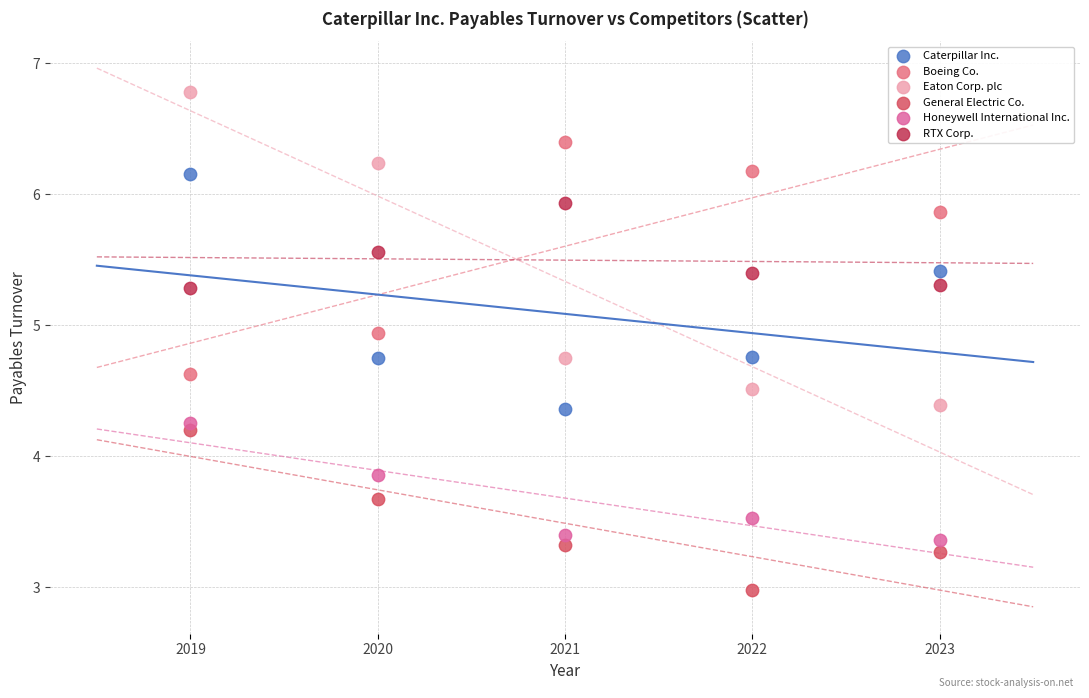

Which series contains the lowest Y value?

General Electric Co.